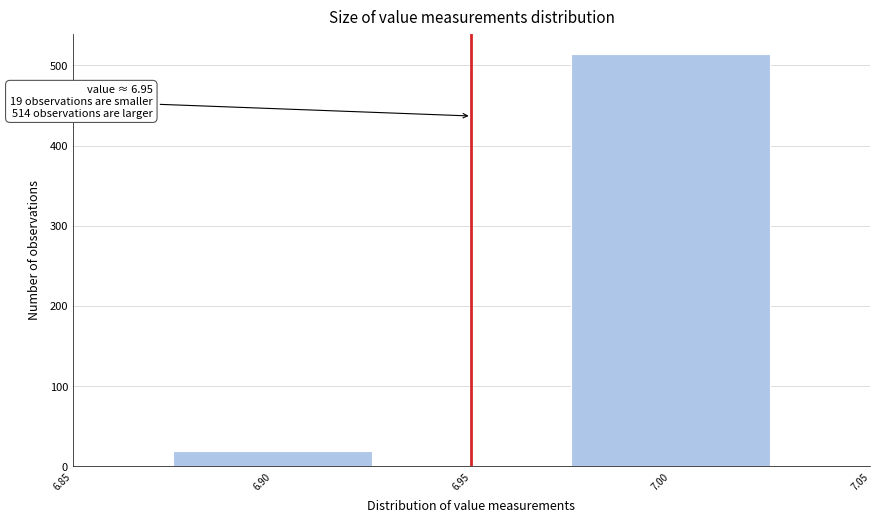

Over which range of the x-axis is the bar tallest?

6.975 to 7.025